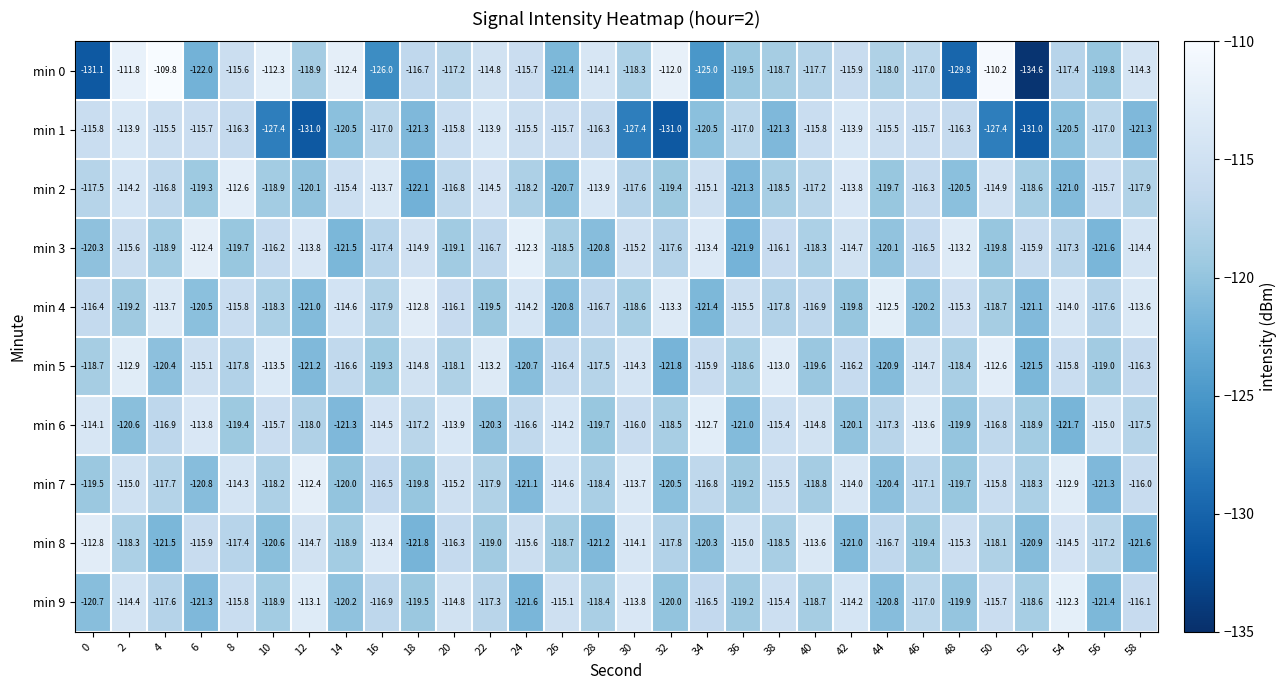

At 2, list the series in order from smallest to largest.

min 6, min 4, min 8, min 3, min 7, min 9, min 2, min 1, min 5, min 0